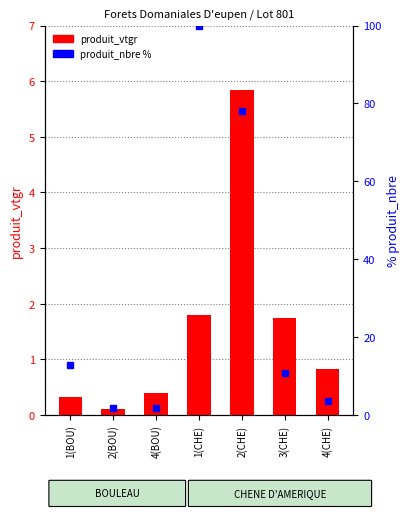

Which has a higher value, 4(CHE) or 3(CHE)?

3(CHE)